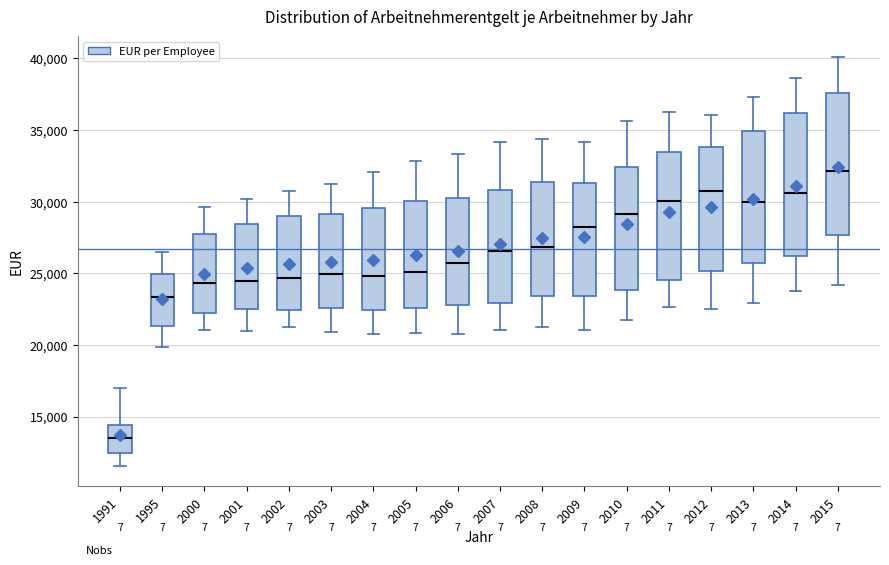

Reading left to right, read every box against the y-axis: the position of its median line, the range the box covers, and the ends of its whiskers. The values are not printed on the chart, so give them approximately, as read against the axis.

1991: median 13500, box 12500 to 14500, whiskers 11500 to 17000
1995: median 23500, box 21500 to 25000, whiskers 20000 to 26500
2000: median 24500, box 22000 to 27500, whiskers 21000 to 29500
2001: median 24500, box 22500 to 28500, whiskers 21000 to 30000
2002: median 24500, box 22500 to 29000, whiskers 21500 to 30500
2003: median 25000, box 22500 to 29000, whiskers 21000 to 31000
2004: median 25000, box 22500 to 29500, whiskers 21000 to 32000
2005: median 25000, box 22500 to 30000, whiskers 21000 to 33000
2006: median 25500, box 23000 to 30500, whiskers 20500 to 33500
2007: median 26500, box 23000 to 31000, whiskers 21000 to 34000
2008: median 27000, box 23500 to 31500, whiskers 21000 to 34500
2009: median 28500, box 23500 to 31500, whiskers 21000 to 34000
2010: median 29000, box 24000 to 32500, whiskers 21500 to 35500
2011: median 30000, box 24500 to 33500, whiskers 22500 to 36000
2012: median 30500, box 25000 to 34000, whiskers 22500 to 36000
2013: median 30000, box 25500 to 35000, whiskers 23000 to 37500
2014: median 30500, box 26000 to 36000, whiskers 23500 to 38500
2015: median 32000, box 27500 to 37500, whiskers 24000 to 40000